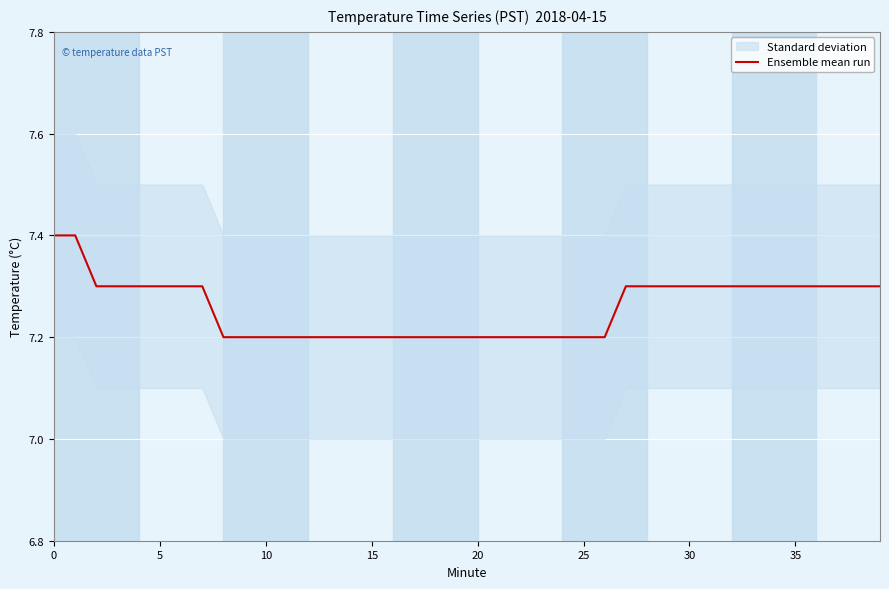

Reading left to right, transcribe all the data shown in this chart.

7.4	7.4	7.3	7.3	7.3	7.3	7.3	7.3	7.2	7.2	7.2	7.2	7.2	7.2	7.2	7.2	7.2	7.2	7.2	7.2	7.2	7.2	7.2	7.2	7.2	7.2	7.2	7.3	7.3	7.3	7.3	7.3	7.3	7.3	7.3	7.3	7.3	7.3	7.3	7.3